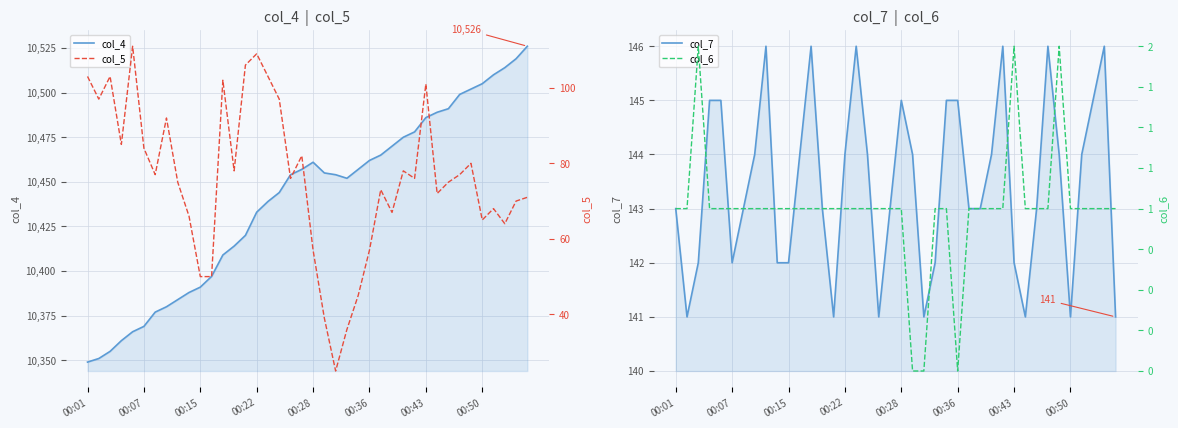

True or false: col_4 and col_6 cross at least once.

False